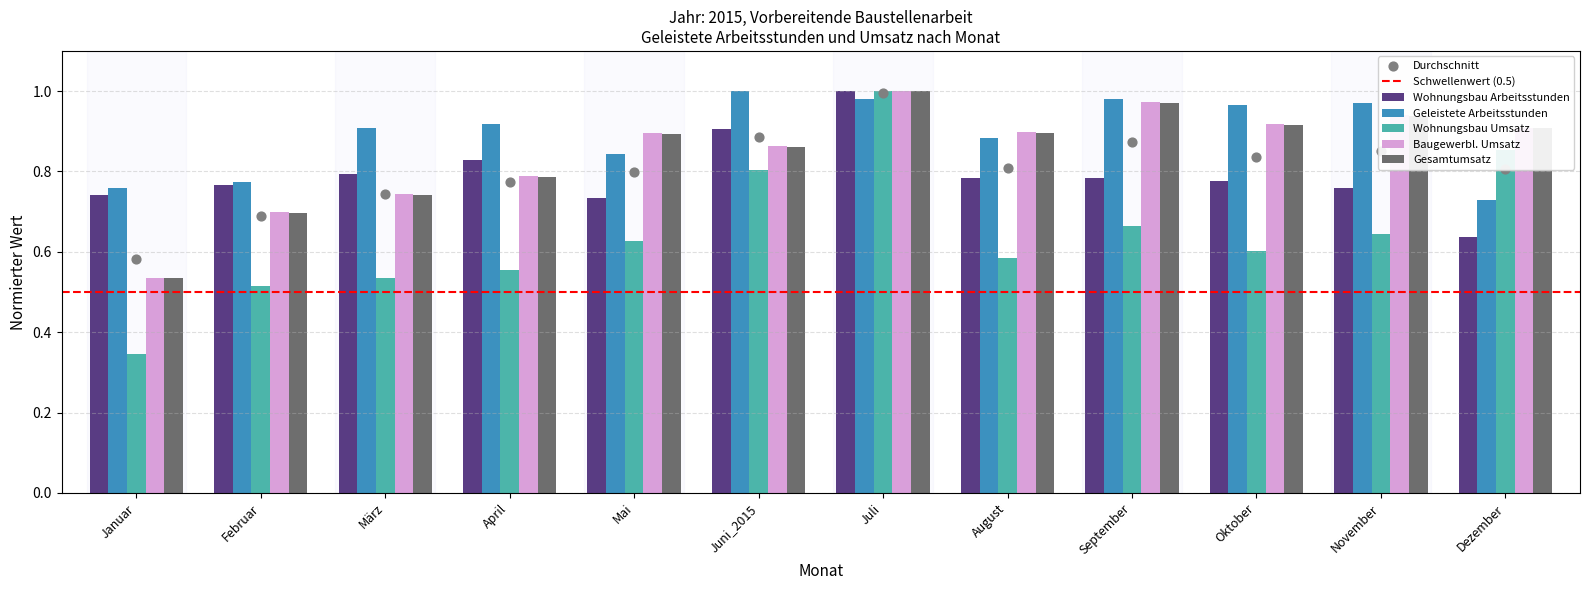

What is the sum of the Baugewerbl. Umsatz values at Mai and Juli?

1.9